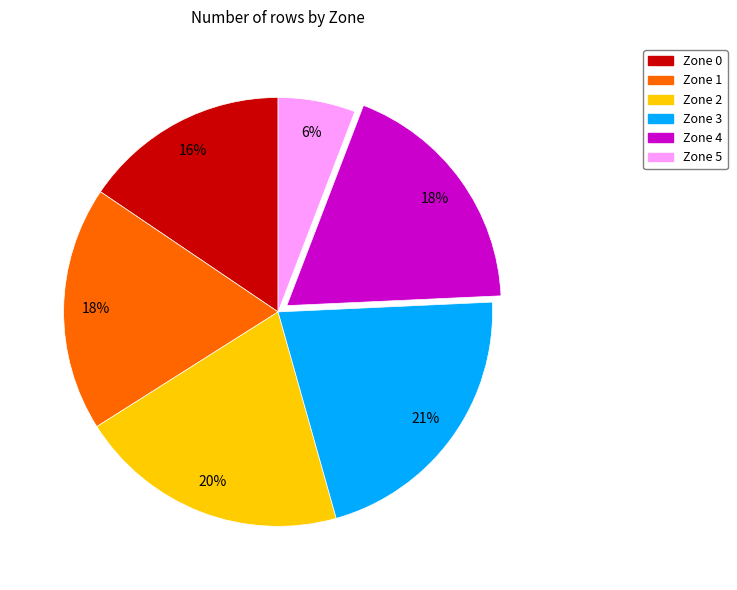

Count the number of slices in the pie.

6